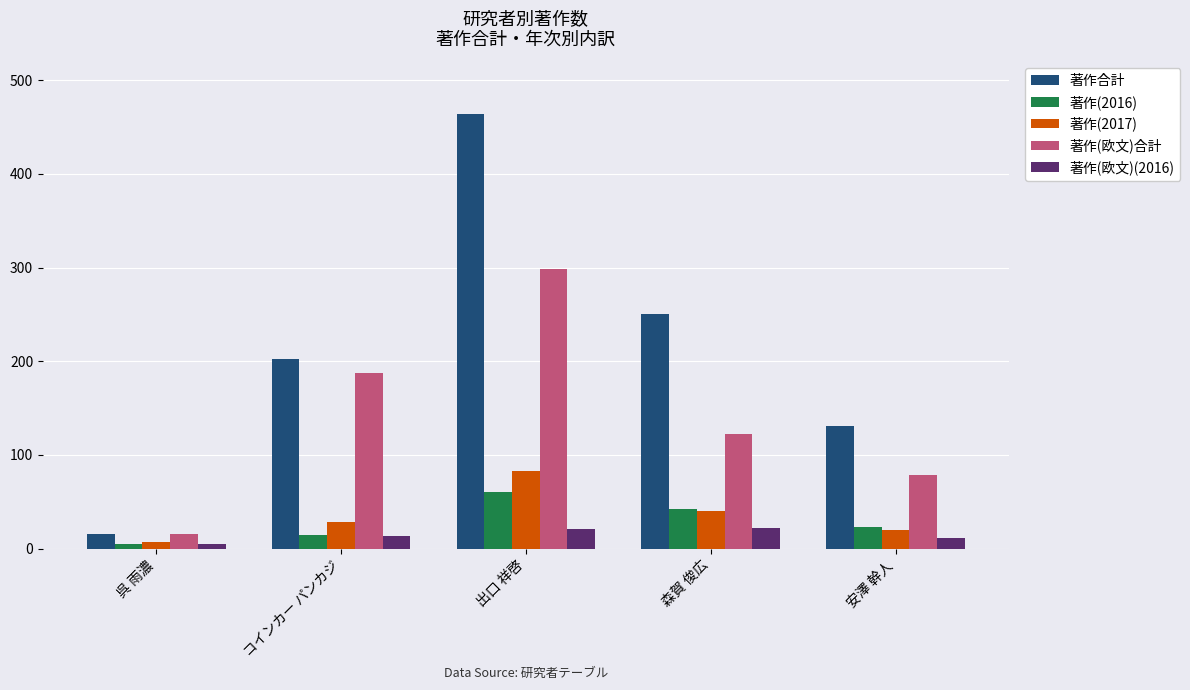

Which category has the lowest value in the 著作(2017) series?

呉 雨濃